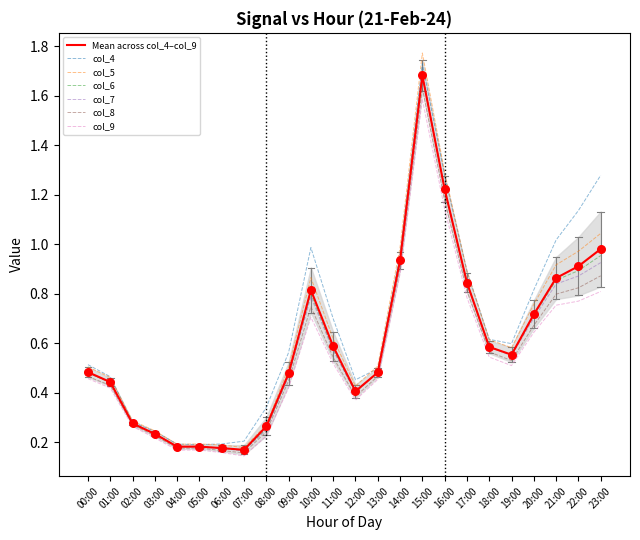

What is the total value across all series at 10:00?

4.9